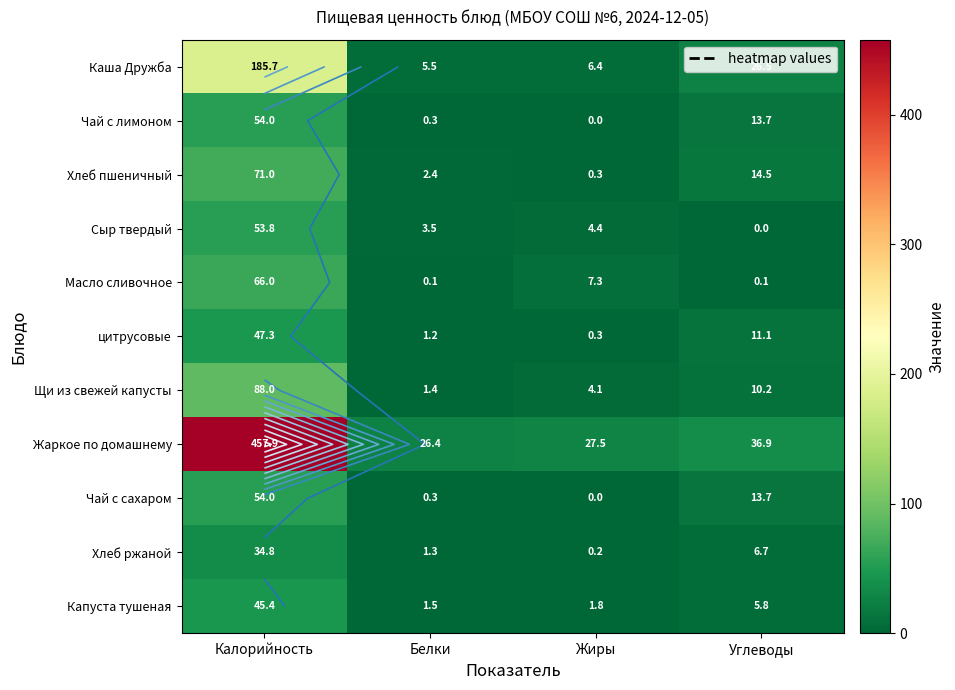

At Калорийность, list the series in order from smallest to largest.

Хлеб ржаной, Капуста тушеная, цитрусовые, Сыр твердый, Чай с лимоном, Чай с сахаром, Масло сливочное, Хлеб пшеничный, Щи из свежей капусты, Каша Дружба, Жаркое по домашнему